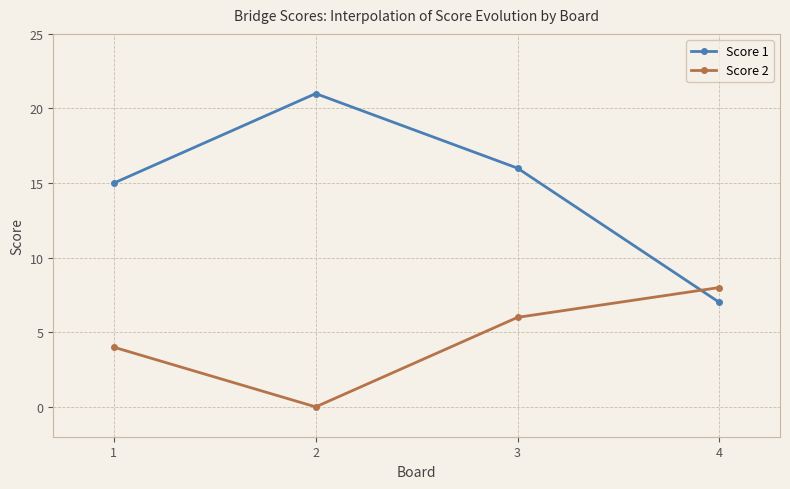

What is the difference between the Score 2 values at 3 and 4?

2